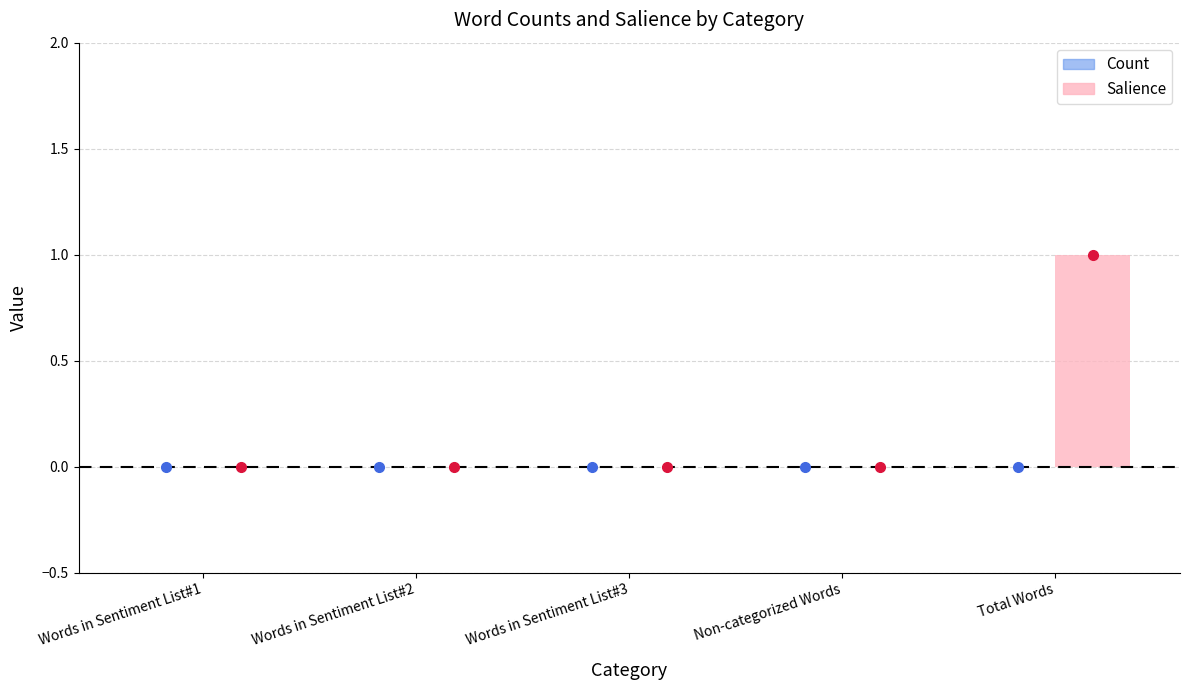

Between Words in Sentiment List#2 and Total Words, which is larger?

Total Words